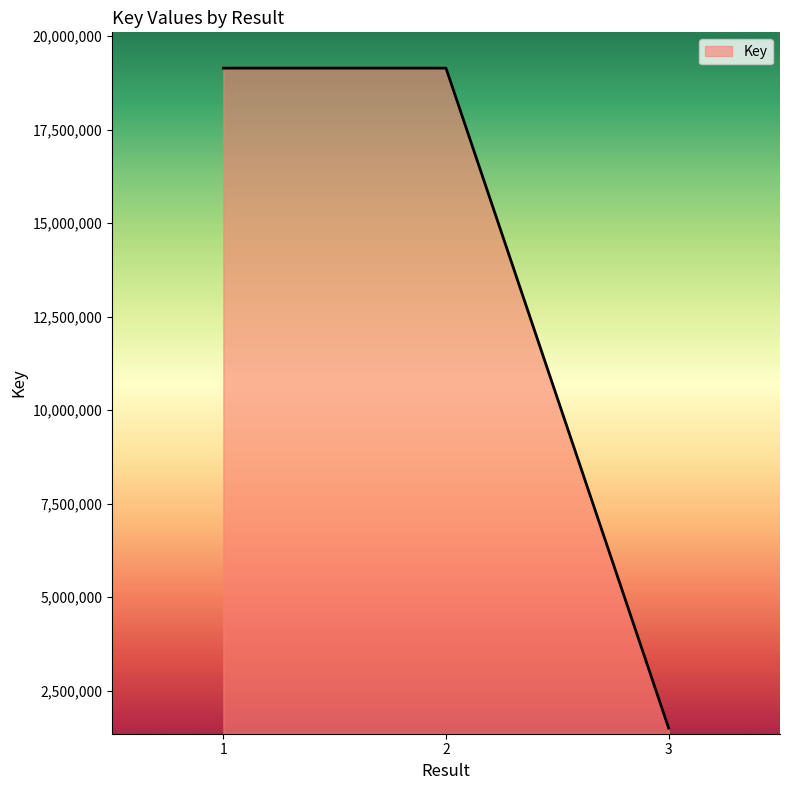

What is the greatest value displayed?

19146170